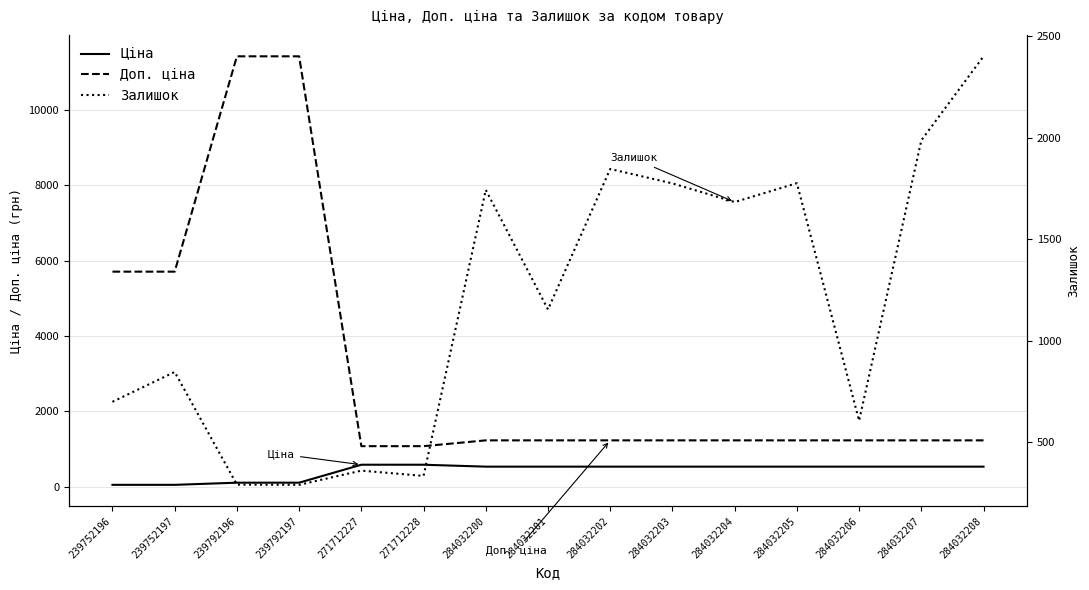

How many data points in Залишок are above 1153?

7